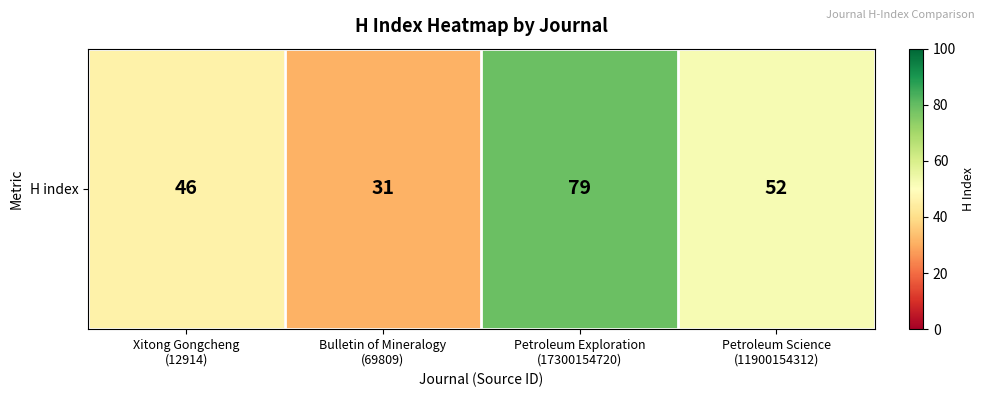

What is the maximum value shown in the chart?

79